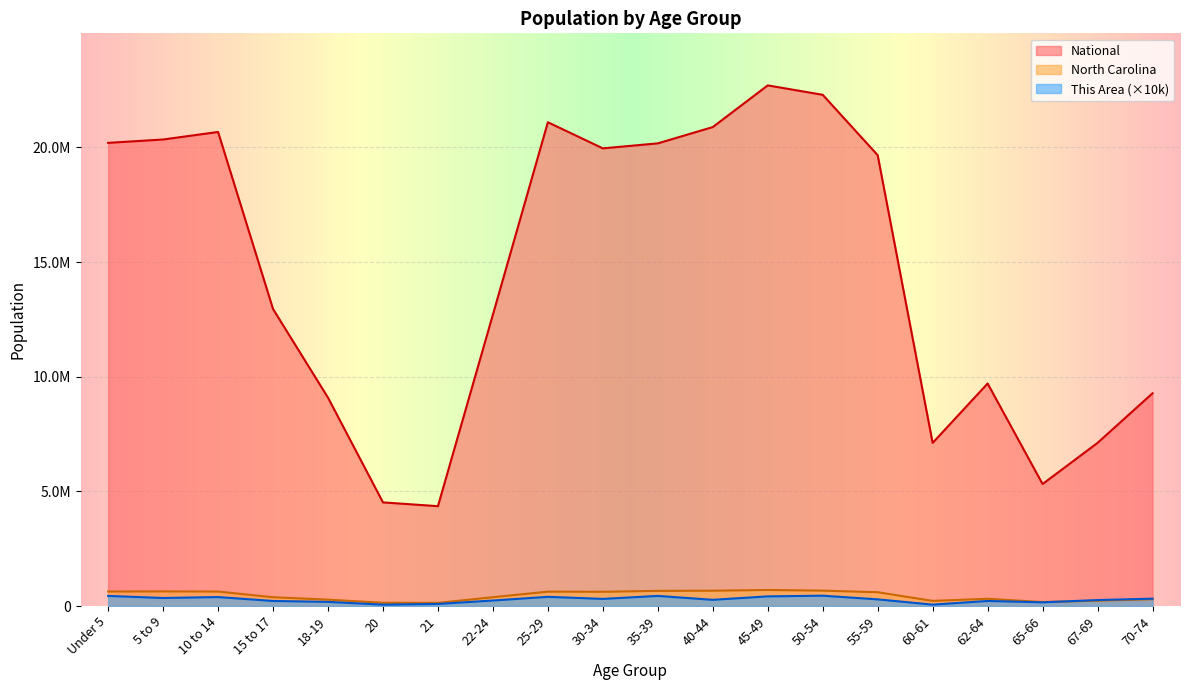

What is the greatest value displayed?

22708591